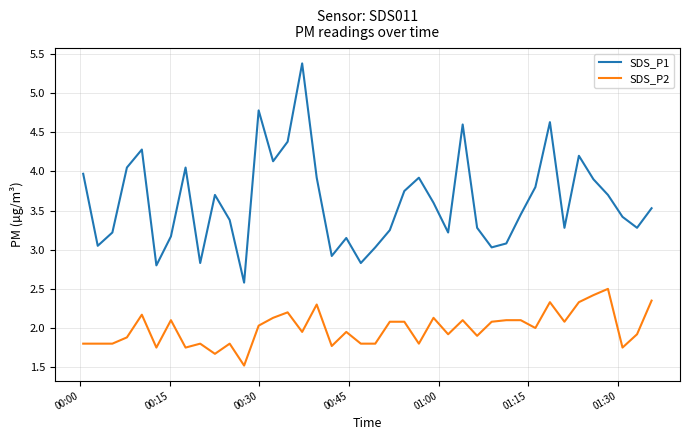

True or false: SDS_P2 and SDS_P1 cross at least once.

False